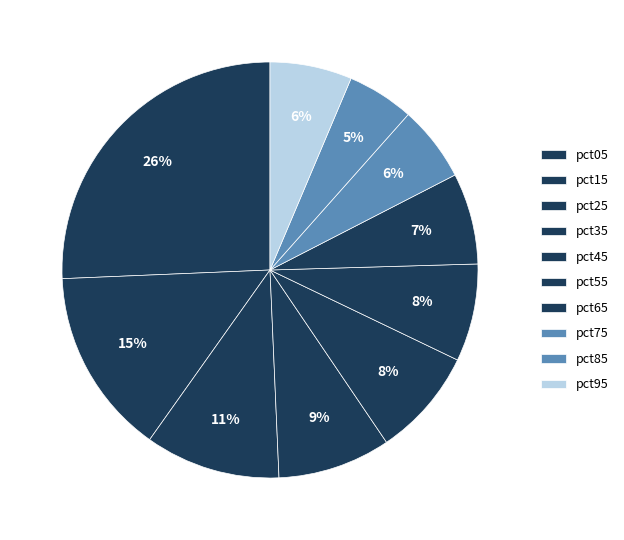

What percentage is the pct25 slice, to the nearest percent?

11%